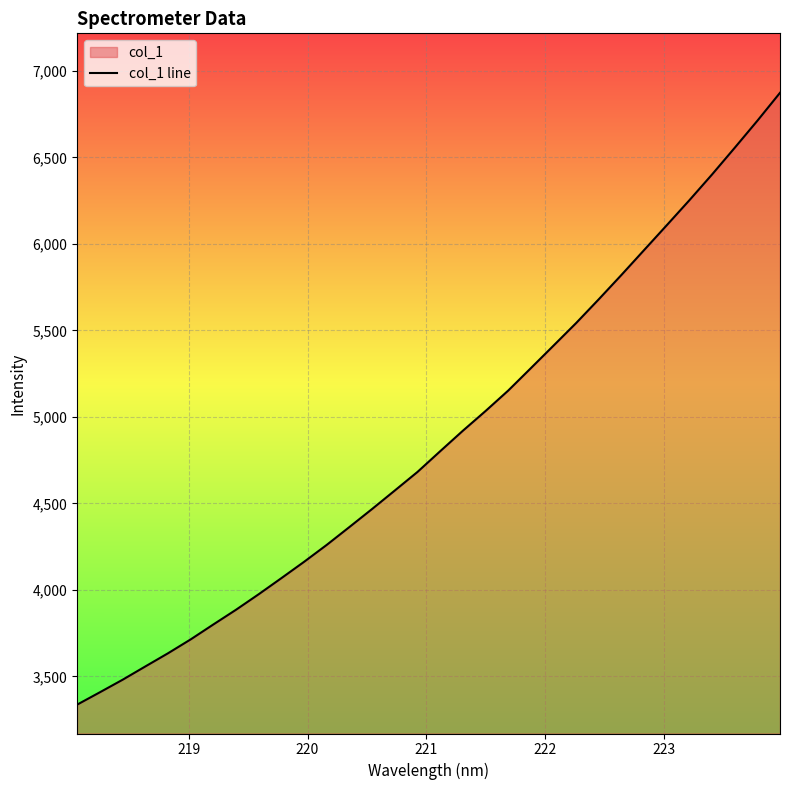

Reading left to right, transcribe all the data shown in this chart.

3337.4	3408.7	3481.1	3557.8	3634.0	3714.3	3800.7	3885.8	3975.5	4068.5	4162.8	4260.8	4364.0	4468.2	4574.9	4682.2	4801.8	4920.1	5034.0	5152.2	5281.8	5412.1	5542.9	5680.3	5821.0	5964.6	6108.2	6252.8	6401.6	6555.7	6711.9	6873.5